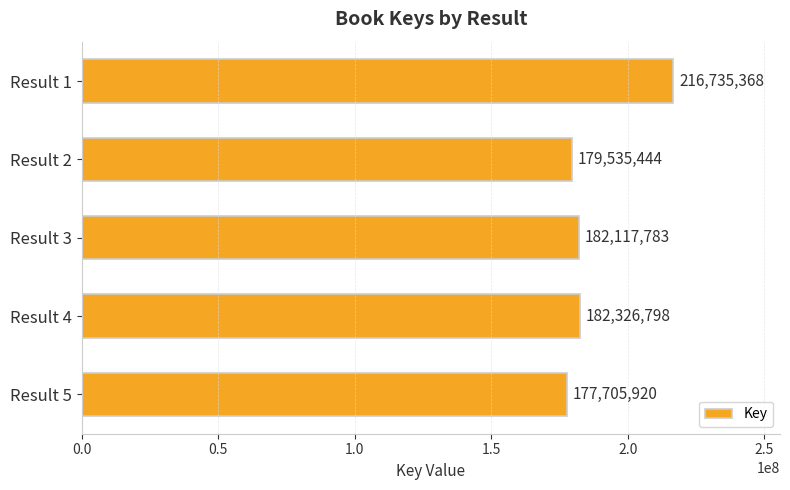

Rank the categories by value from highest to lowest.

Result 1, Result 4, Result 3, Result 2, Result 5